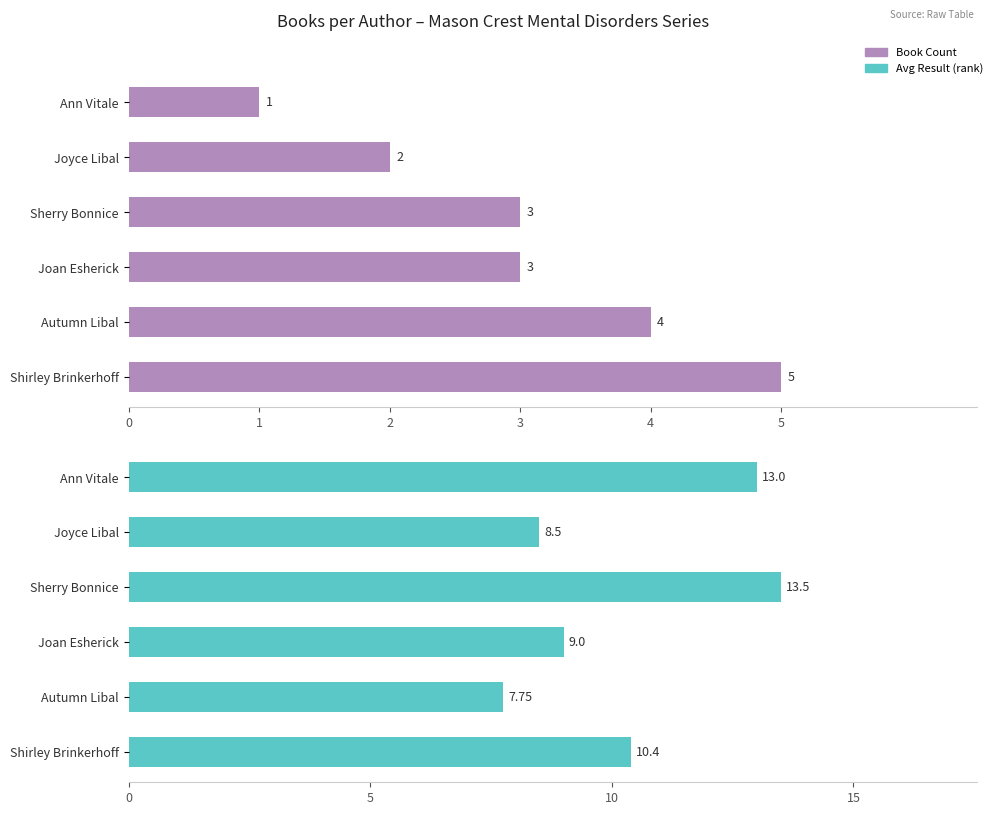

What are all the series names shown in the legend?

Book Count, Avg Result (rank)